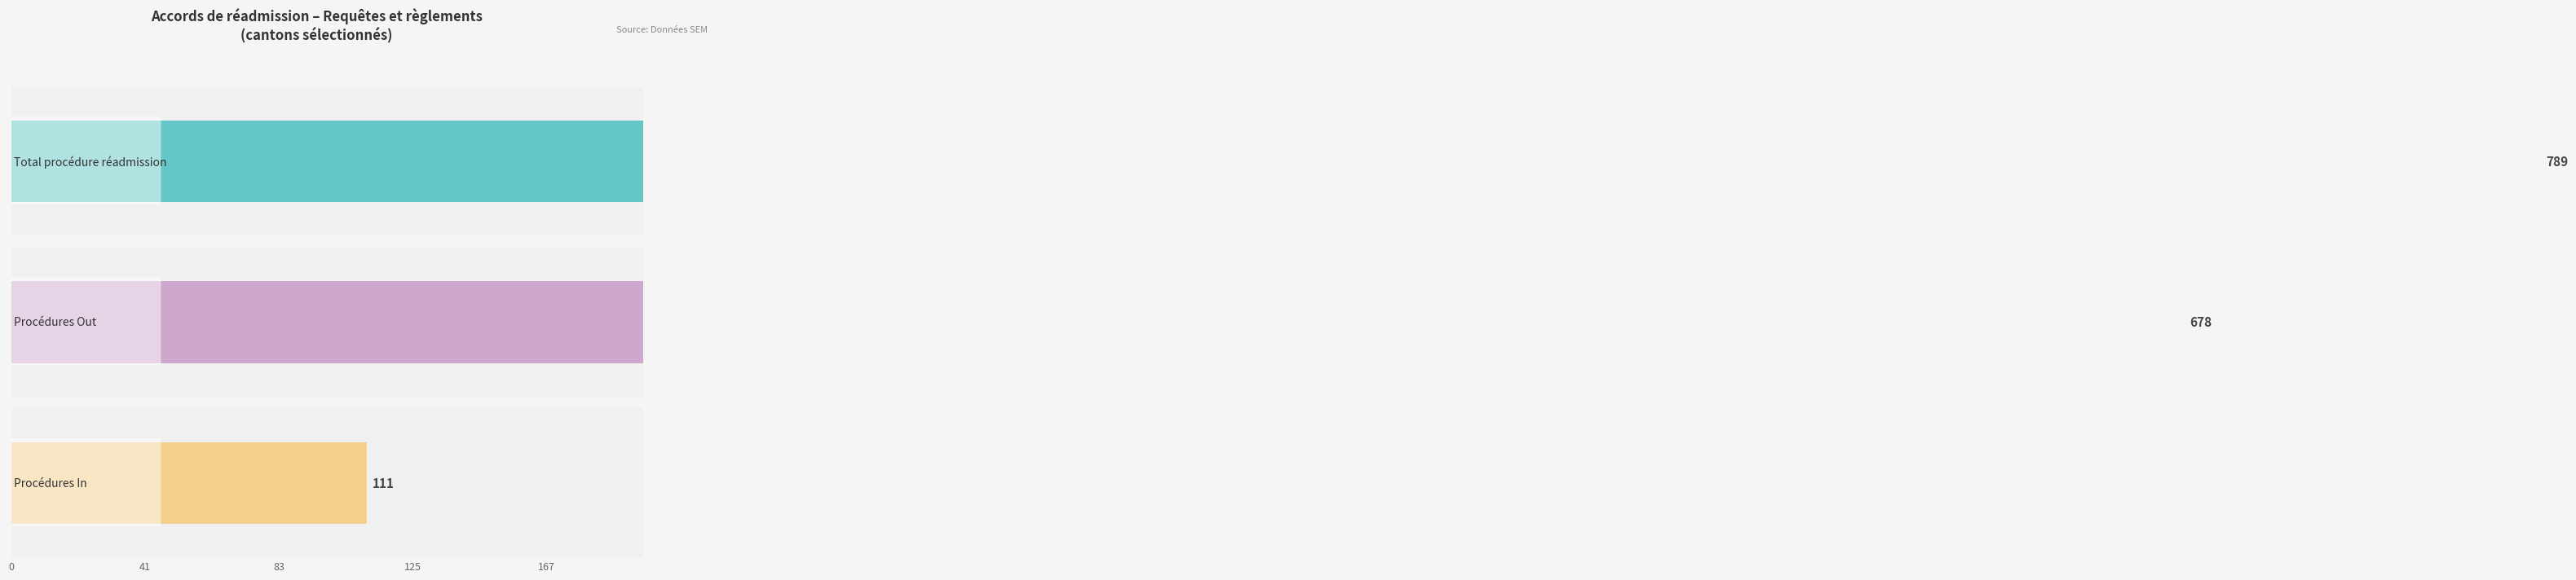

Are the bars grouped side by side (vs. stacked)?

Yes